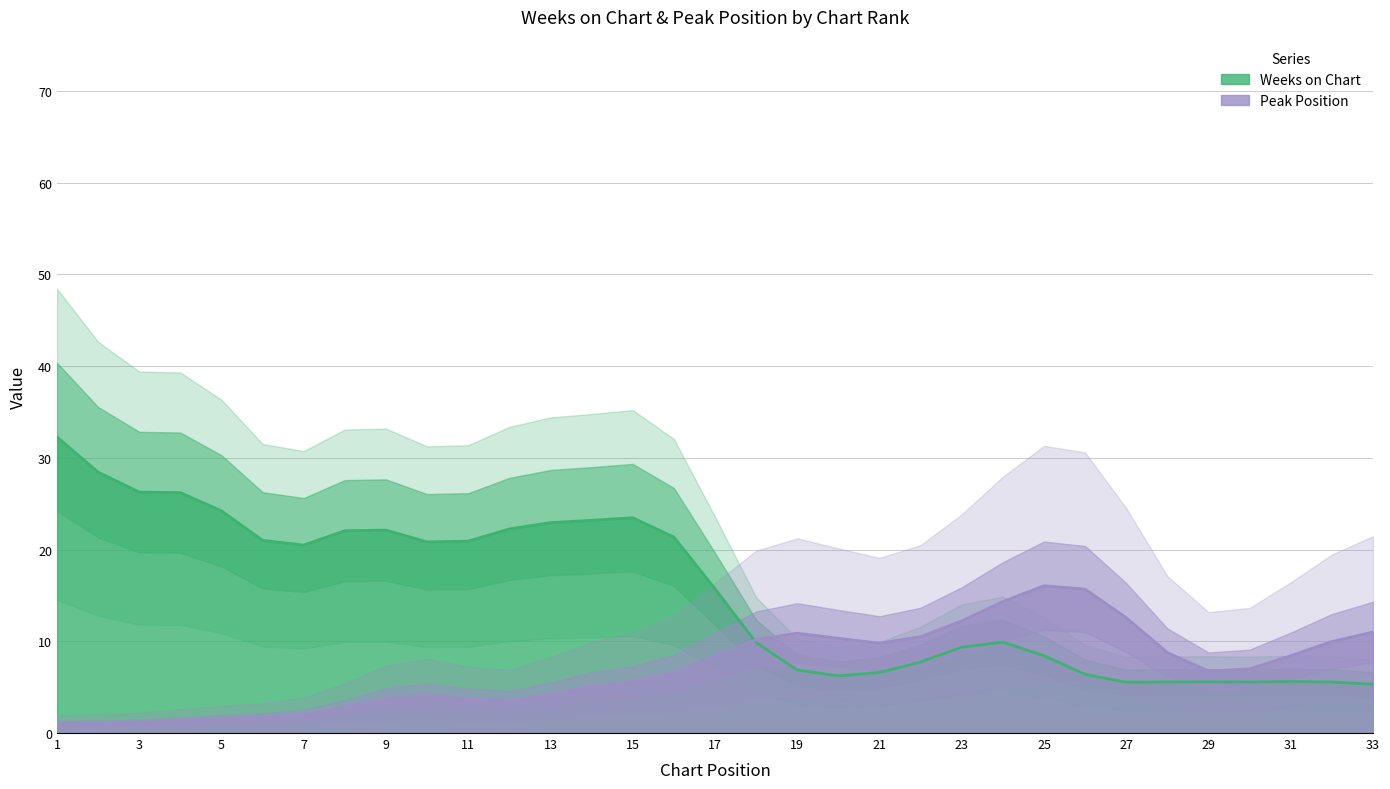

At which category is the sum across all series the highest?

1